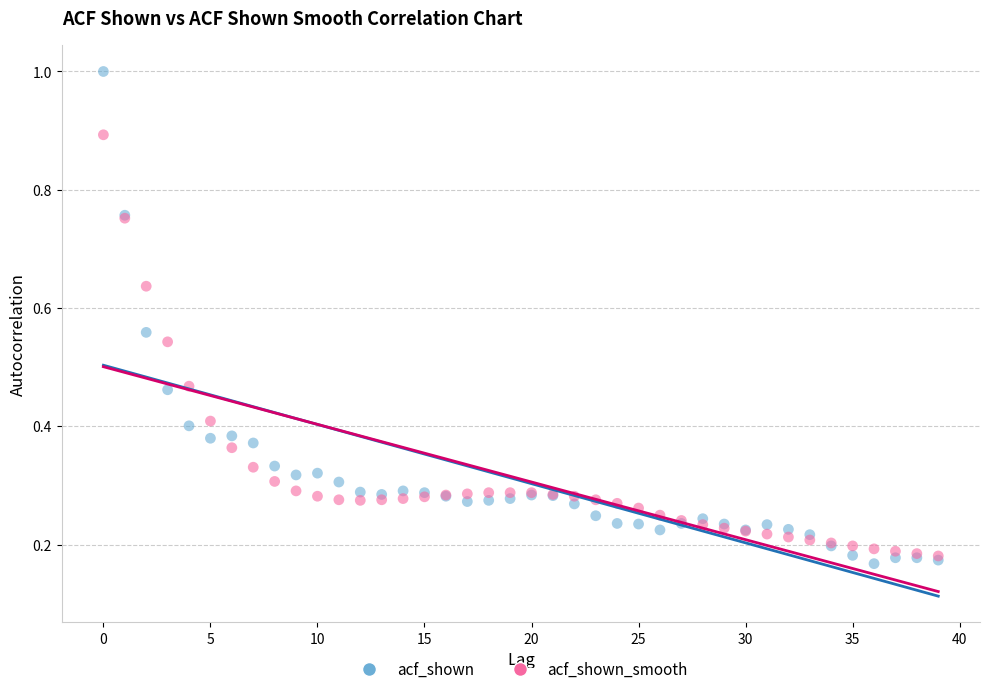

Which series contains the lowest Y value?

acf_shown